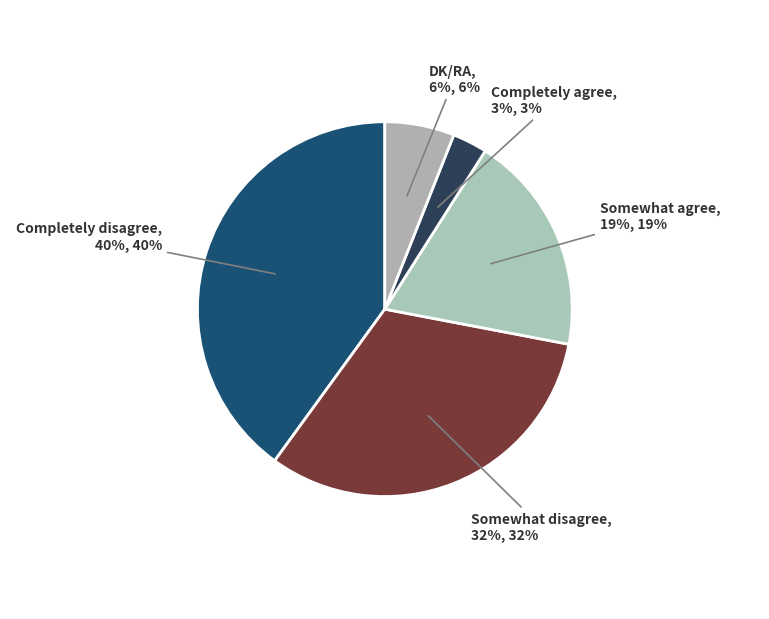

How many slices are in this pie chart?

5